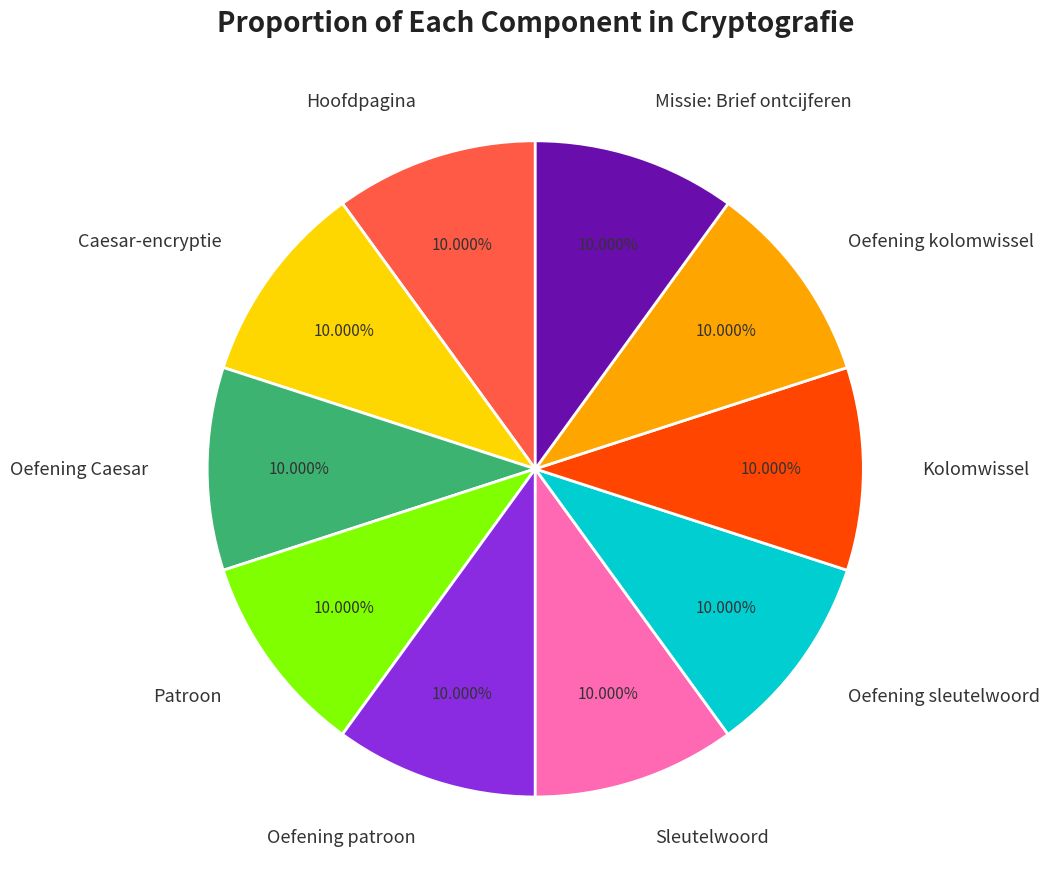

How many slices are in this pie chart?

10